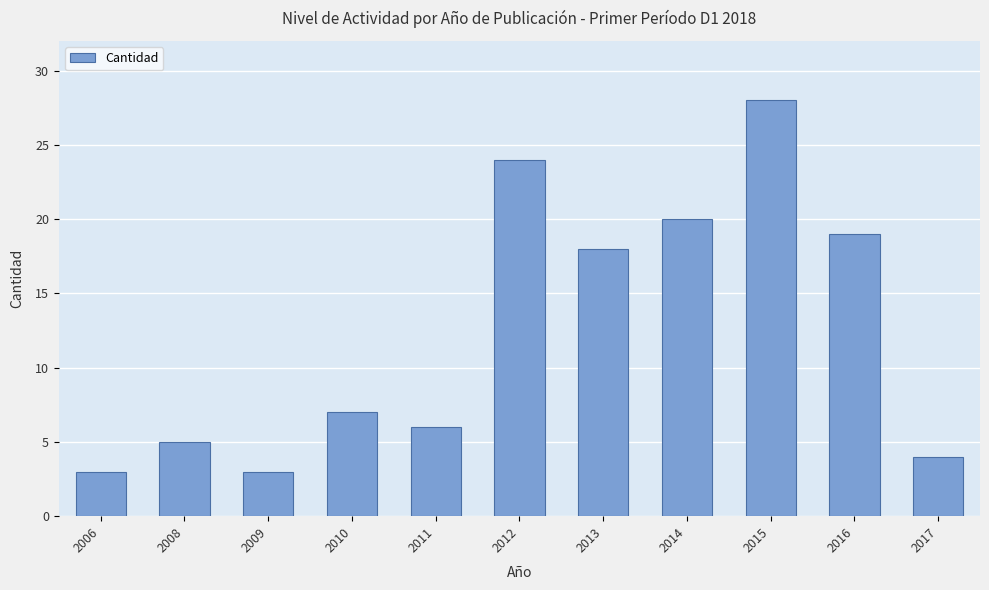

What is the change in value from 2006 to 2012?

+21